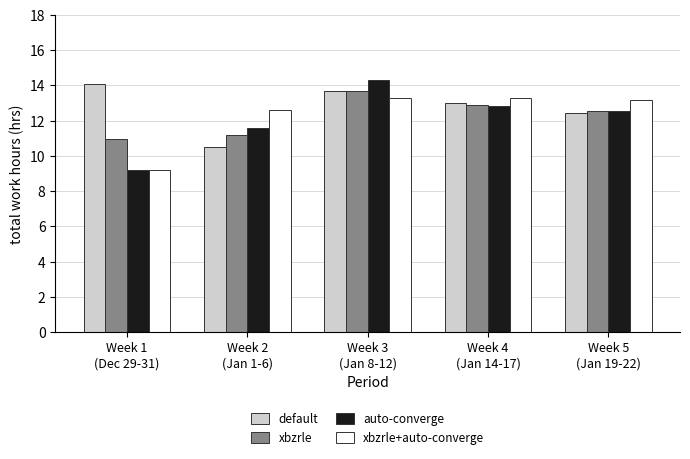

Which series changed the most between Week 1
(Dec 29-31) and Week 5
(Jan 19-22)?

xbzrle+auto-converge